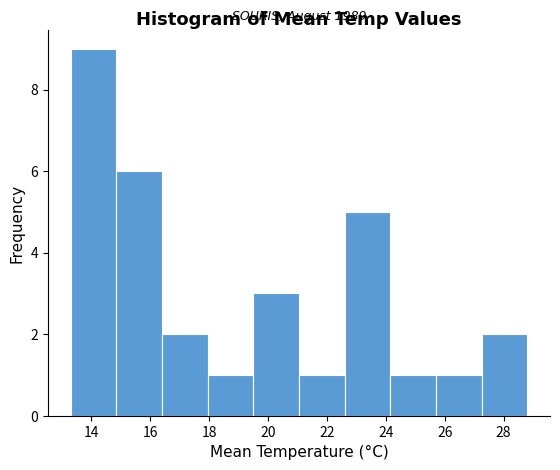

Over which range of the x-axis is the bar tallest?

13.30 to 14.85